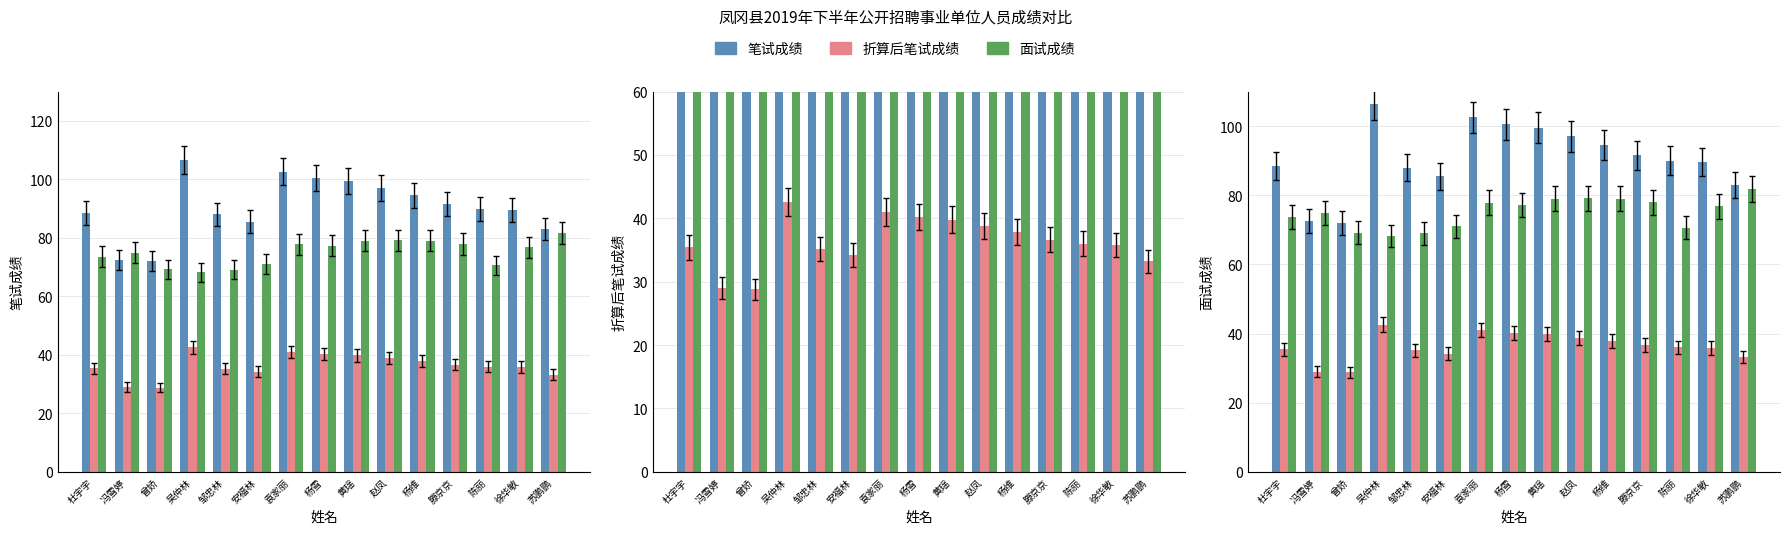

Reading left to right, what are all the values shown in this chart?

笔试成绩: 88.5	72.5	72.0	106.5	88.0	85.5	102.5	100.5	99.5	97.0	94.5	91.5	90.0	89.5	83.0
折算后笔试成绩: 35.4	29.0	28.8	42.6	35.2	34.2	41.0	40.2	39.8	38.8	37.8	36.6	36.0	35.8	33.2
面试成绩: 73.6	74.9	69.2	68.2	69.0	71.0	77.8	77.2	79.0	79.1	79.0	77.9	70.6	76.8	81.7